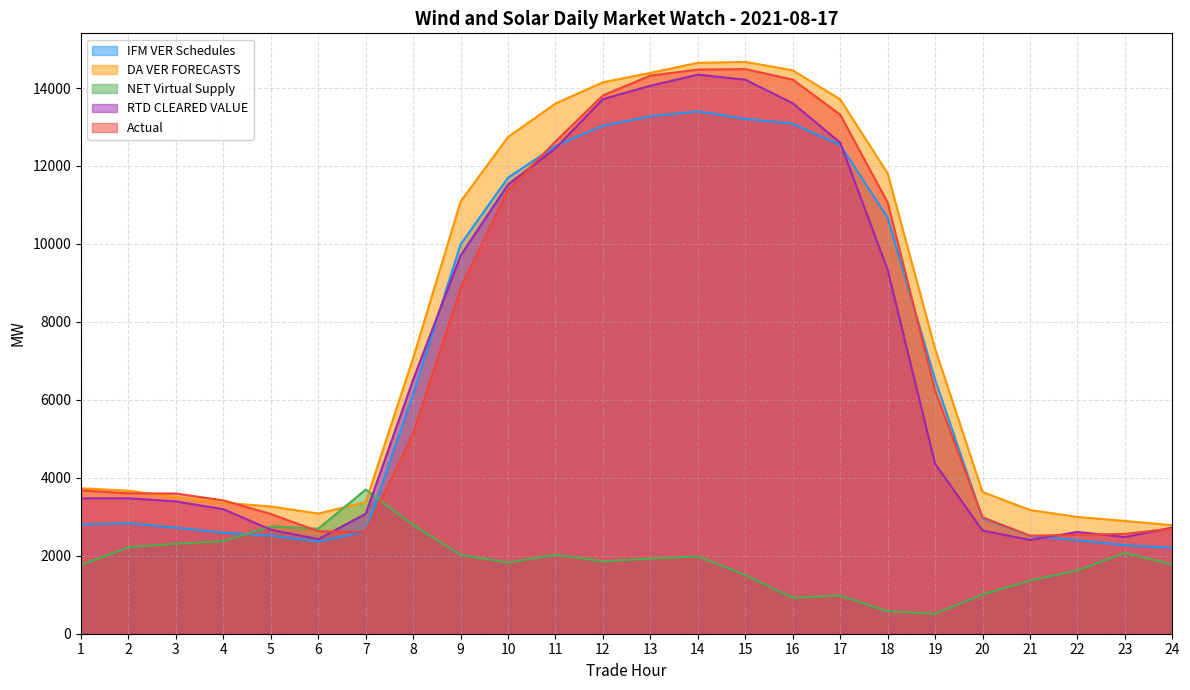

Rank the categories by DA VER FORECASTS value from lowest to highest.

24, 23, 22, 6, 21, 5, 4, 7, 3, 20, 2, 1, 8, 19, 9, 18, 10, 11, 17, 12, 13, 16, 14, 15